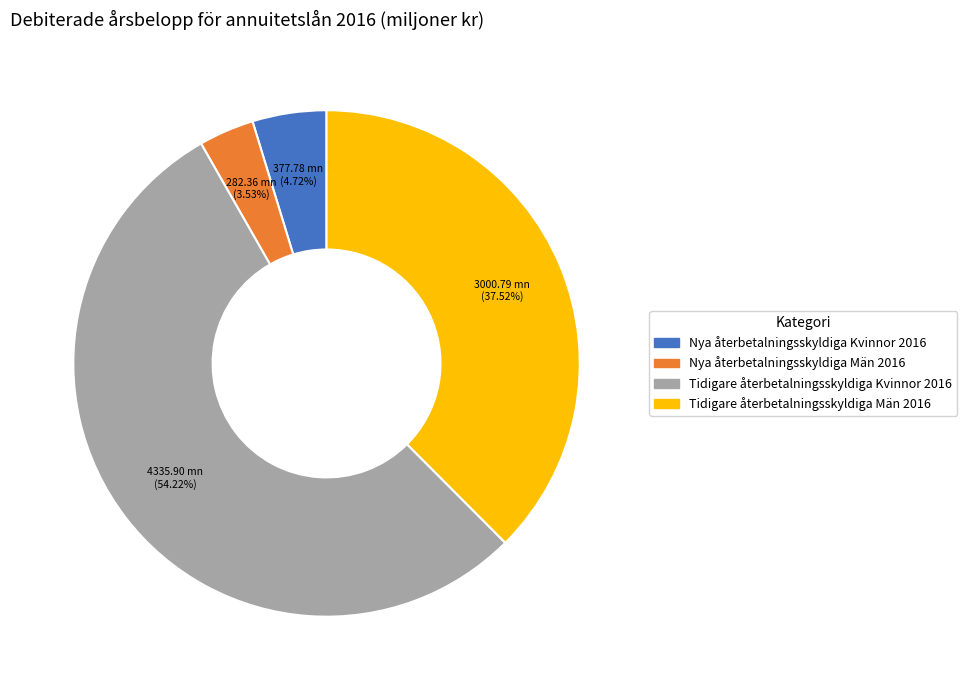

Approximately how many times larger is the value at Tidigare återbetalningsskyldiga Män 2016 compared to Nya återbetalningsskyldiga Kvinnor 2016?

7.9